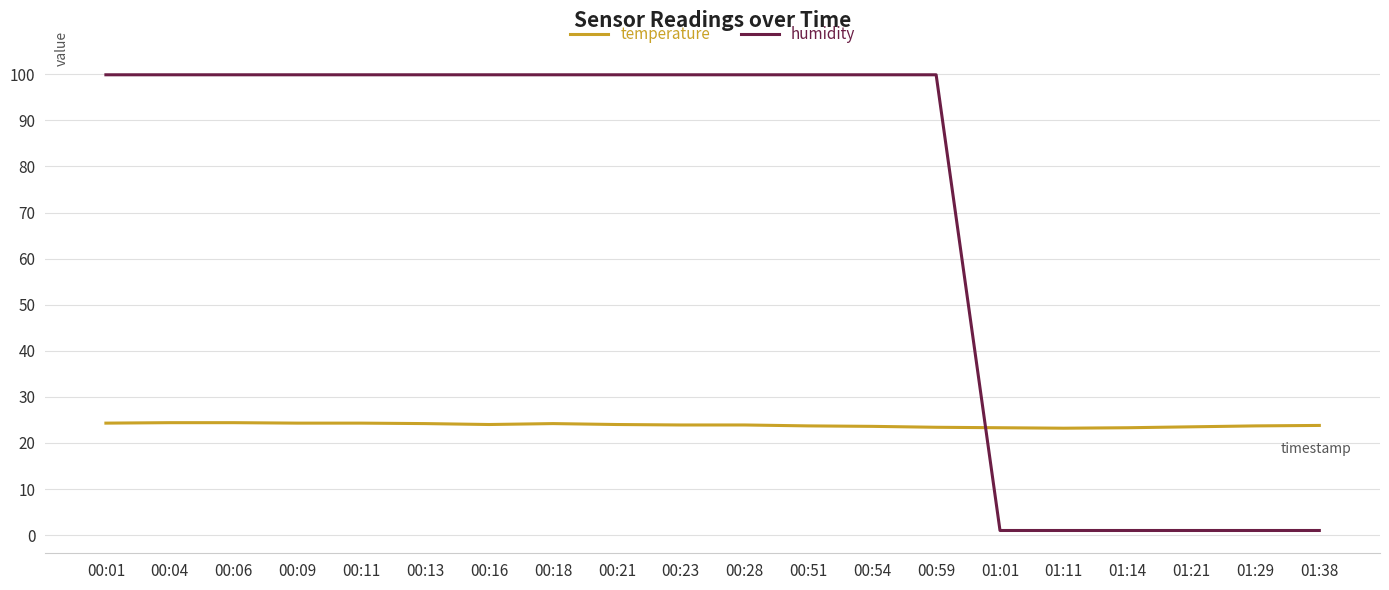

What is the total value across all series at 01:11?

24.2